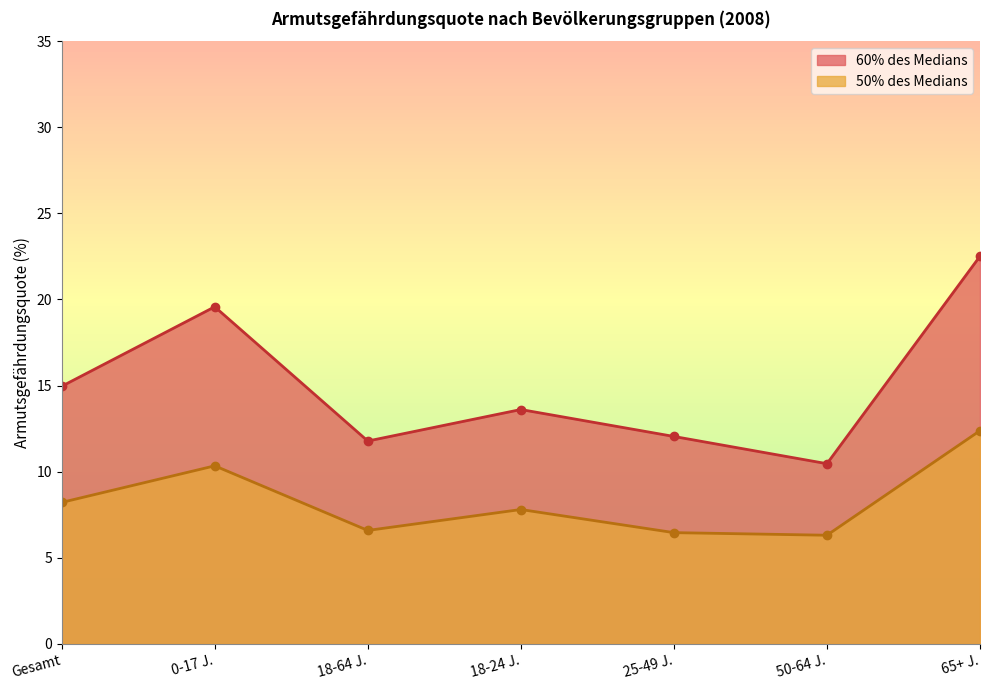

The value of Männer (60%) at 2 is 7.1. True or false?

False